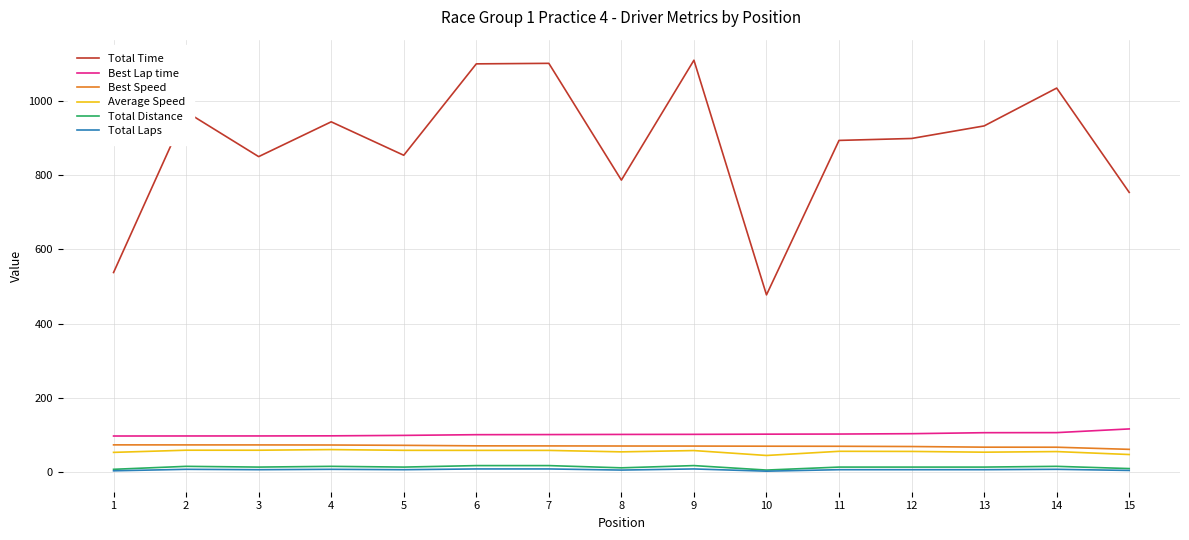

What is the highest value of the Best Speed series?

73.8